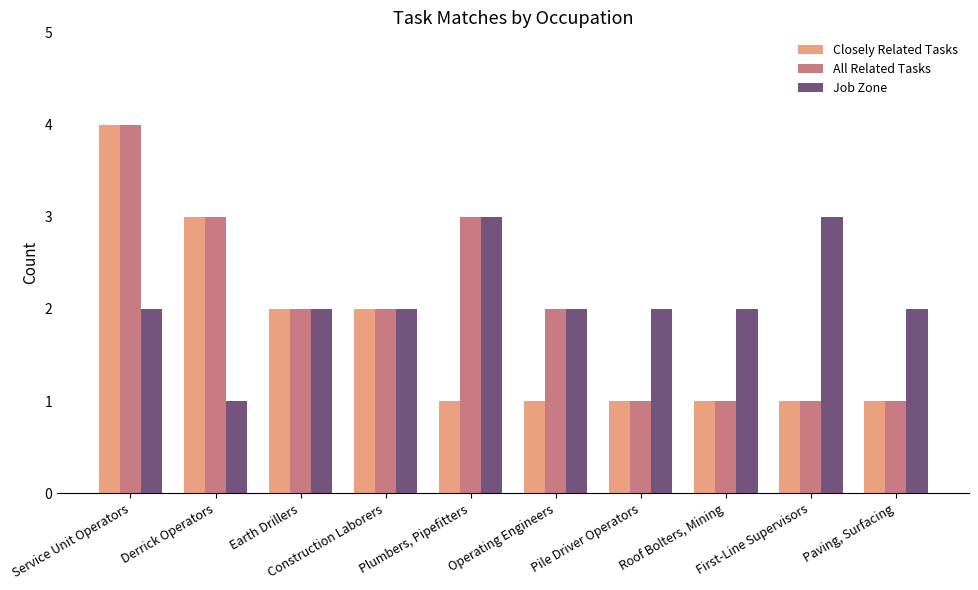

True or false: Closely Related Tasks has a value of 1 at Operating Engineers.

True